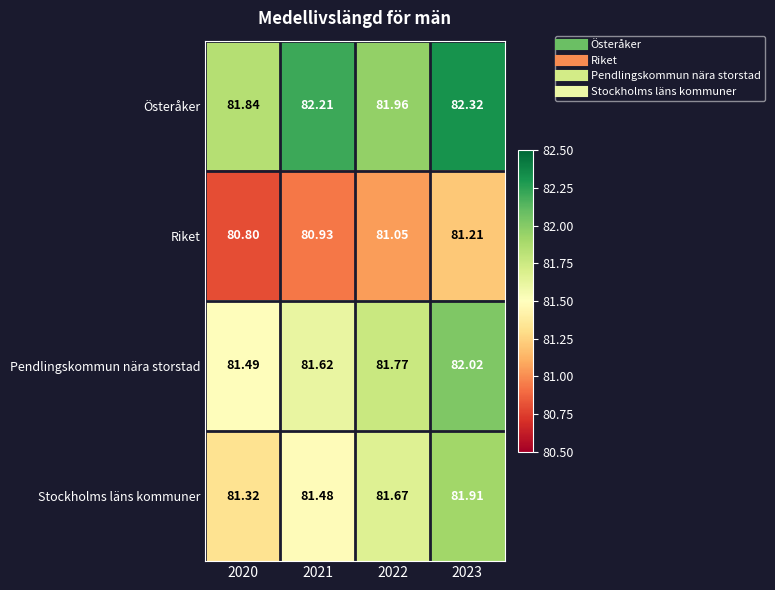

Rank the series at 2020 from lowest to highest value.

Riket, Stockholms läns kommuner, Pendlingskommun nära storstad, Österåker